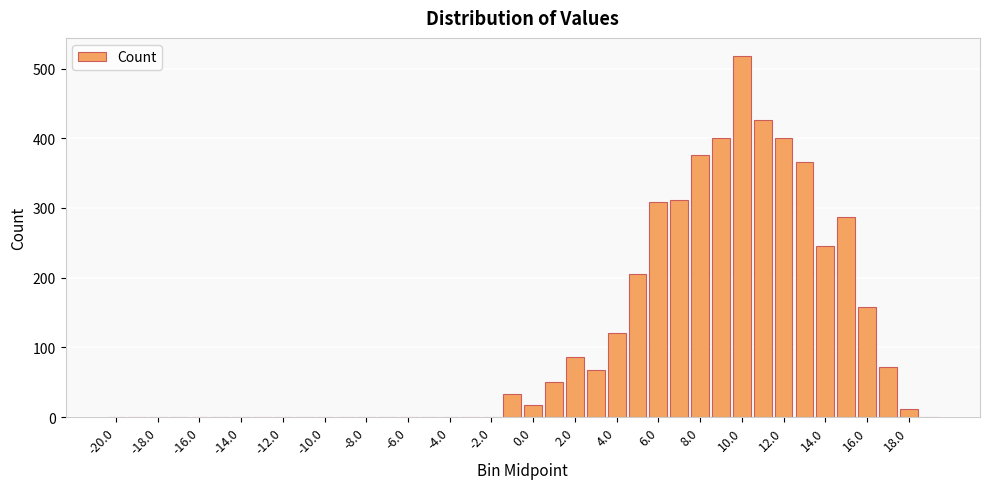

What is the sum of all values?

4464